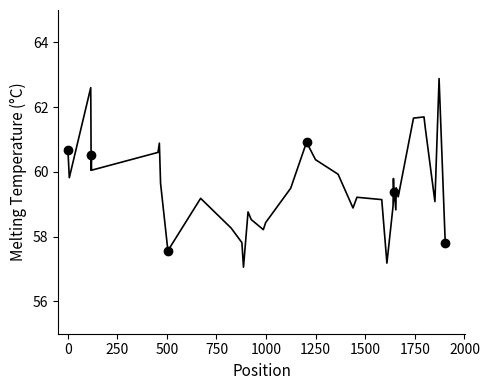

How many data points are above 59?

27